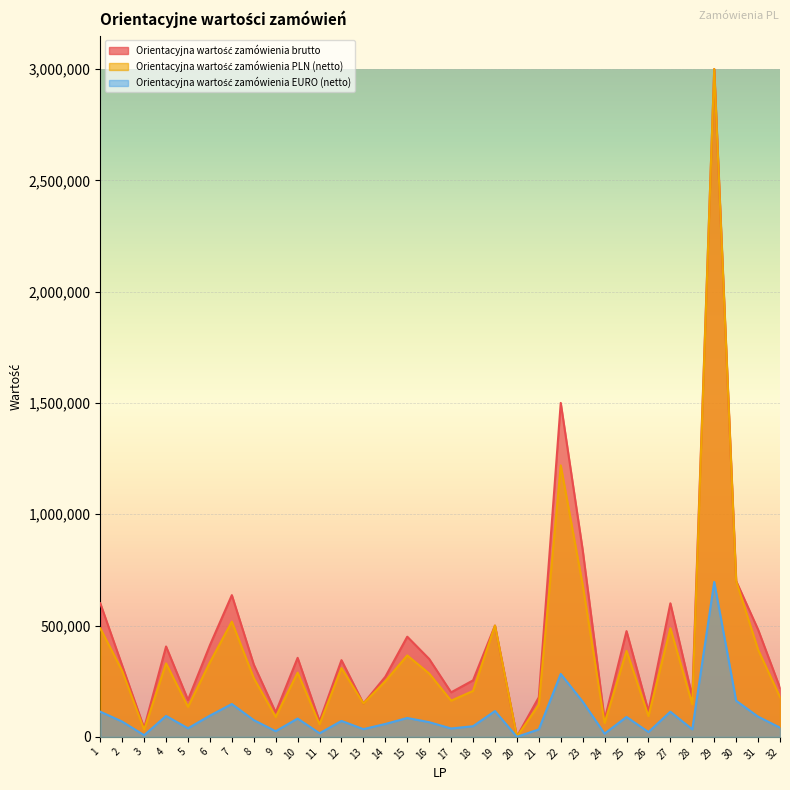

Does the chart display data point markers on the line(s)?

No